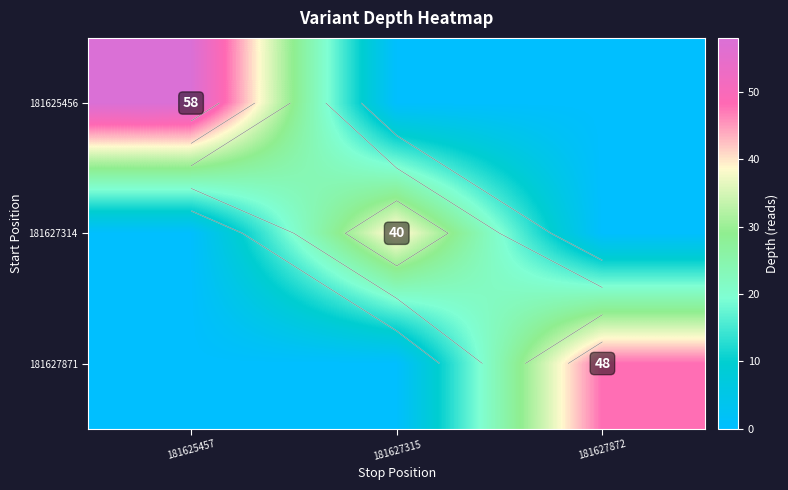

What is the highest value of the 181627314 series?

40